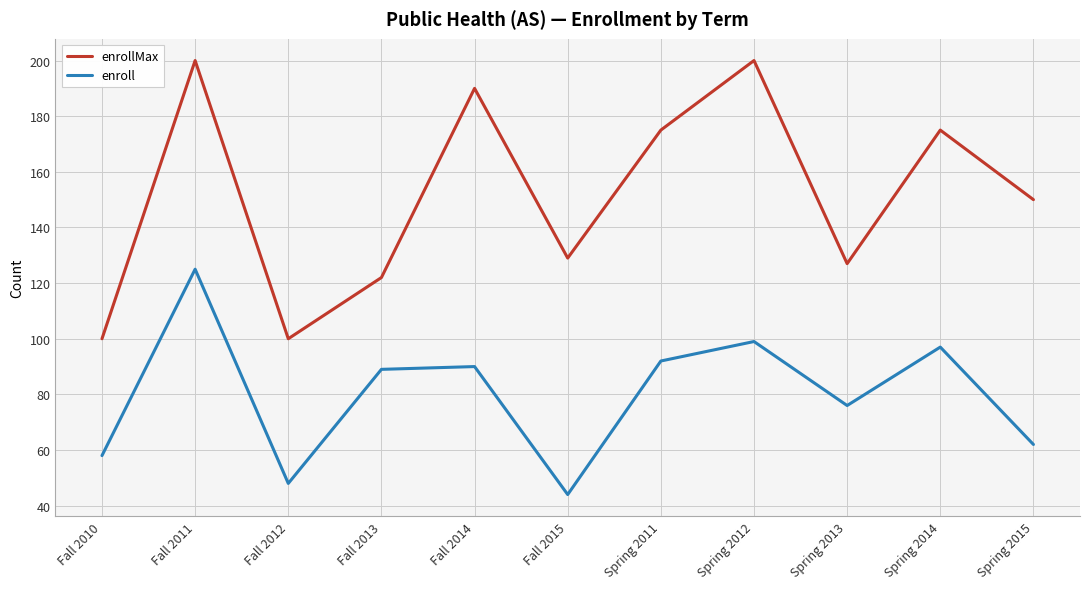

What are all the series names shown in the legend?

enrollMax, enroll